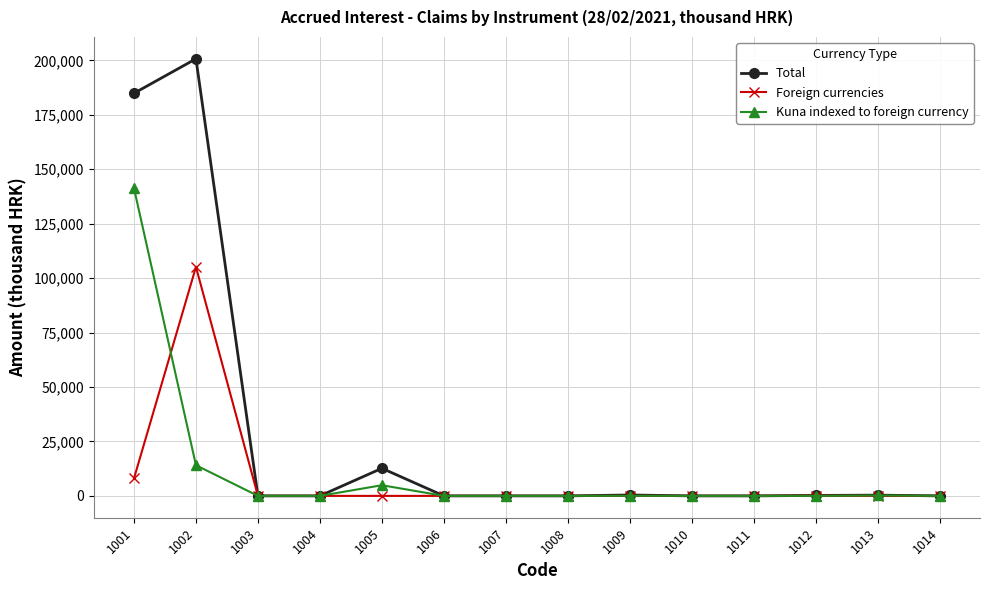

Where is Kuna indexed to foreign currency nearest to the value 70664?

1002